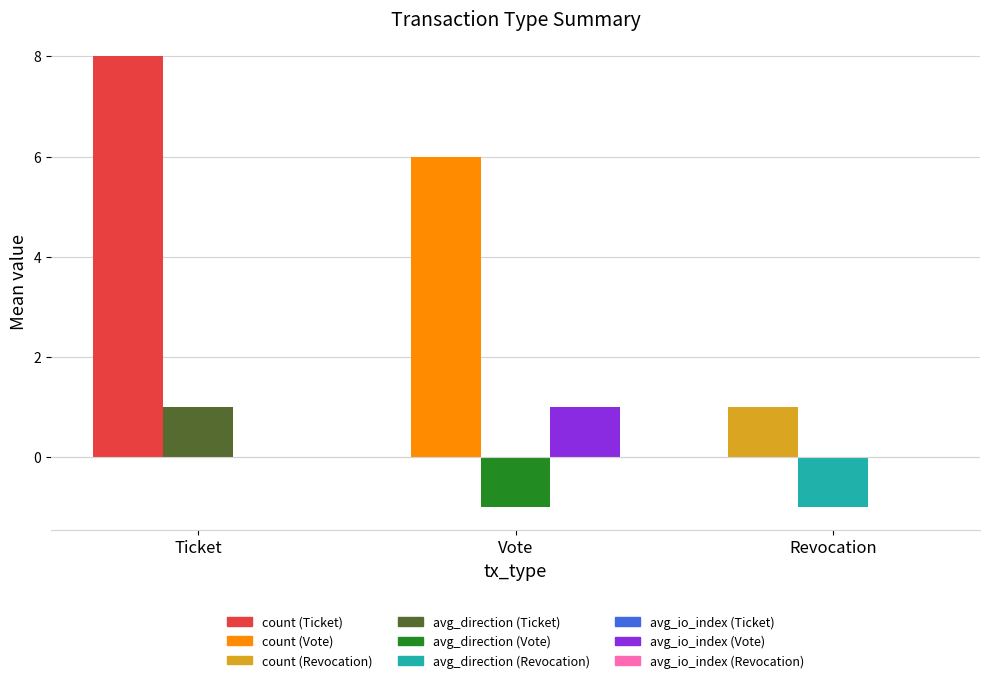

Which label corresponds to the largest value in the chart?

Ticket